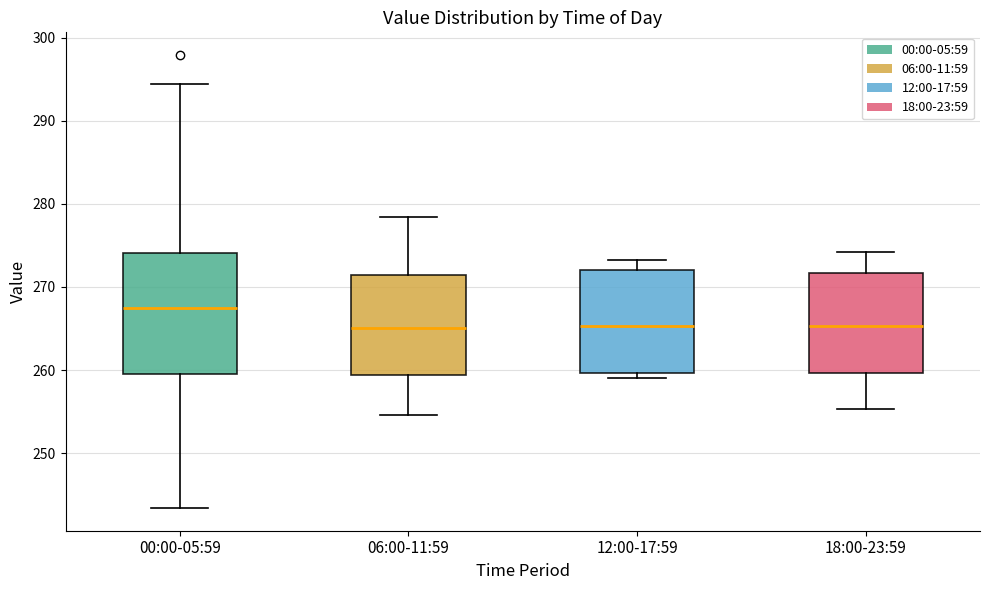

Where is the lower edge of the box for 12:00-17:59 on the y-axis? The values are not printed on the chart, so give them approximately, as read against the axis.

260